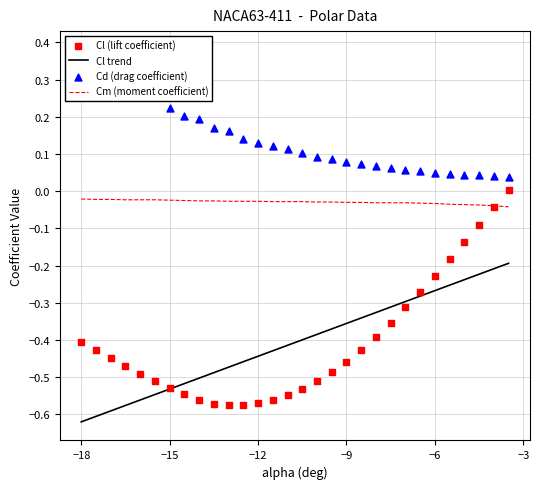

Which series has the largest Y range (max minus min)?

Cl